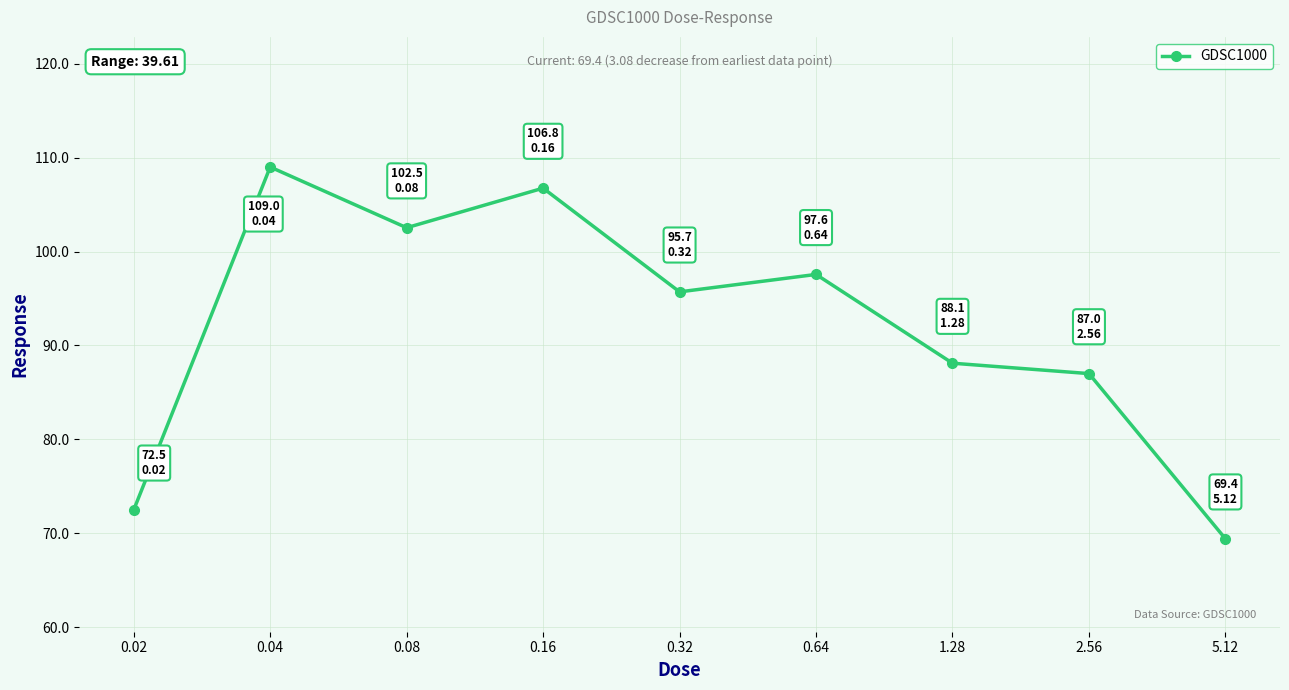

Reading right to left, list all the values displayed in this chart.

69.4	87.0	88.1	97.6	95.7	106.8	102.5	109.0	72.5